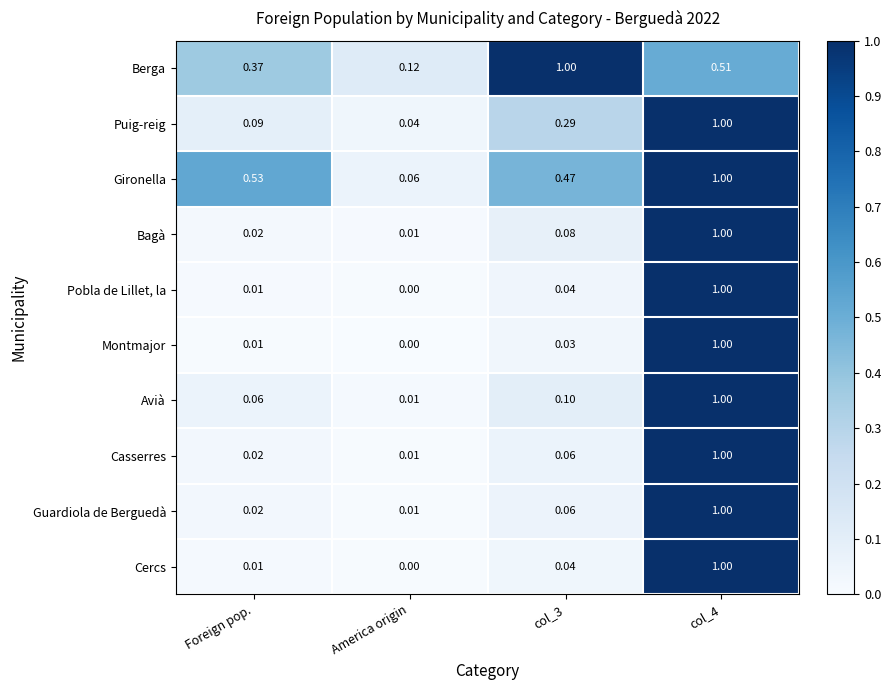

Which series has the largest total across all categories?

Gironella